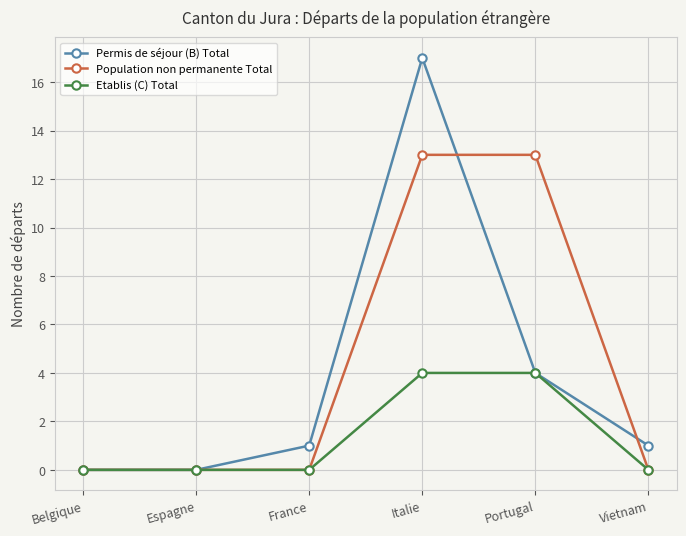

What is the difference between the Permis de séjour (B) Total values at Espagne and Portugal?

4